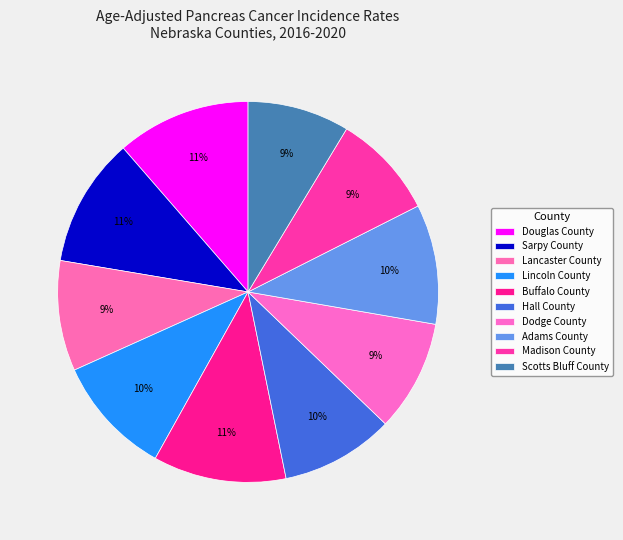

Does Buffalo County account for over 50% of the chart?

No